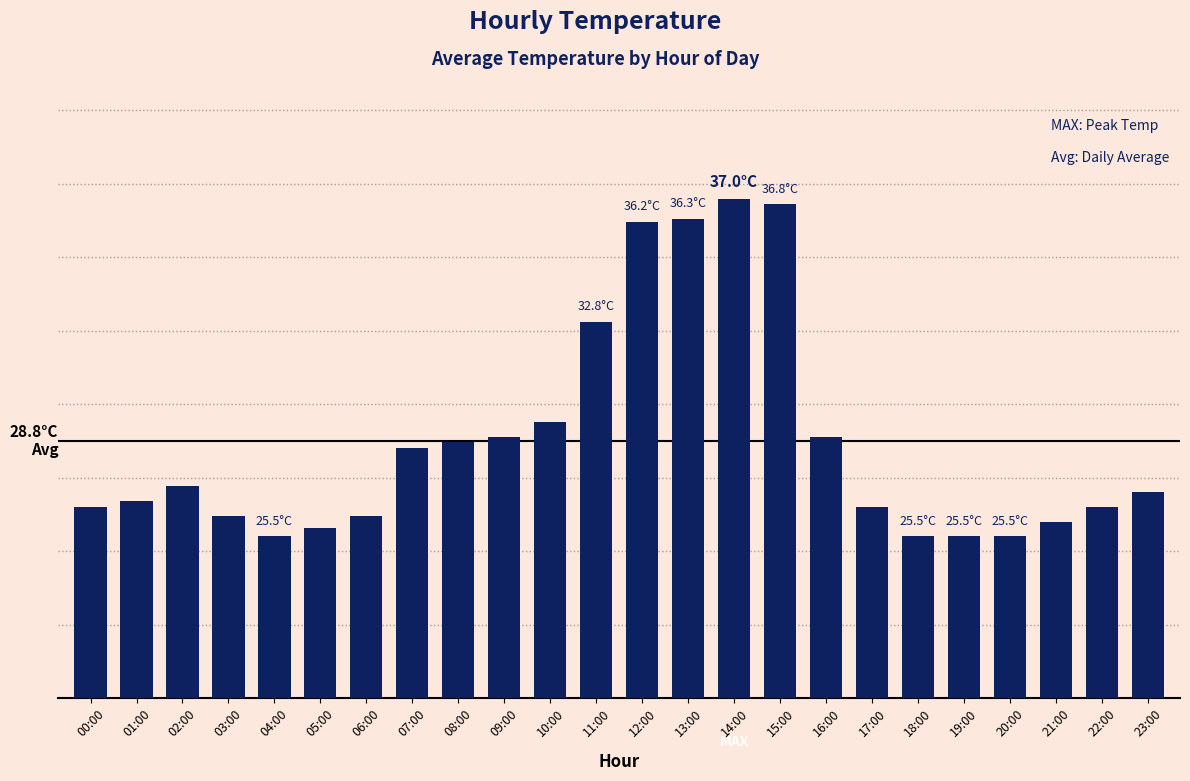

What is the sum of all values?

690.1